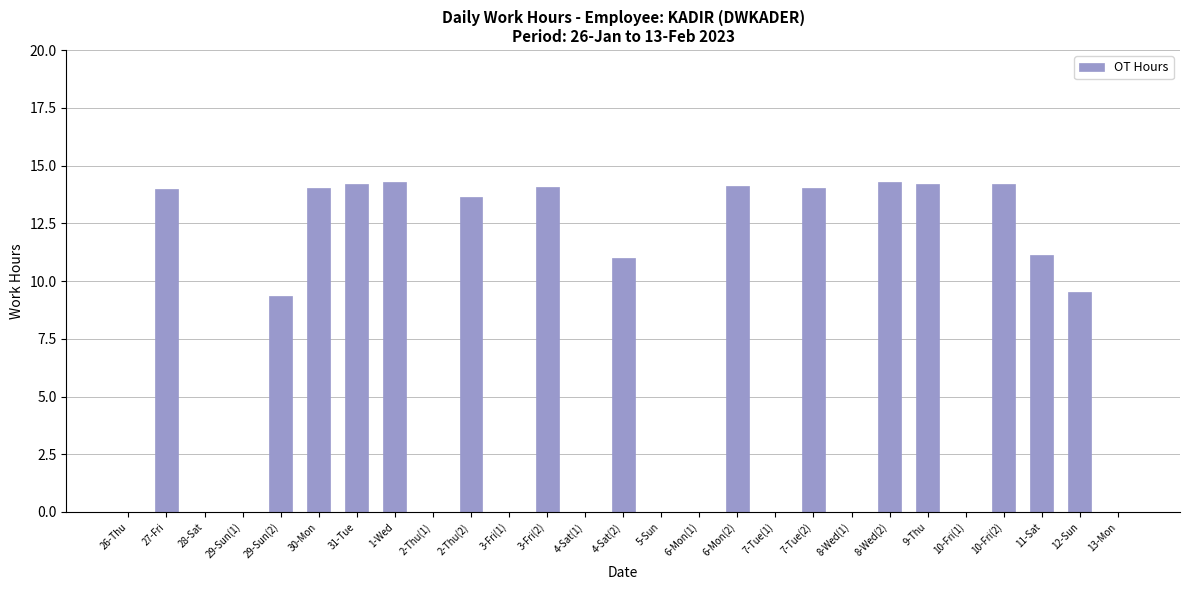

What is the change in value from 1-Wed to 7-Tue(2)?

-0.3